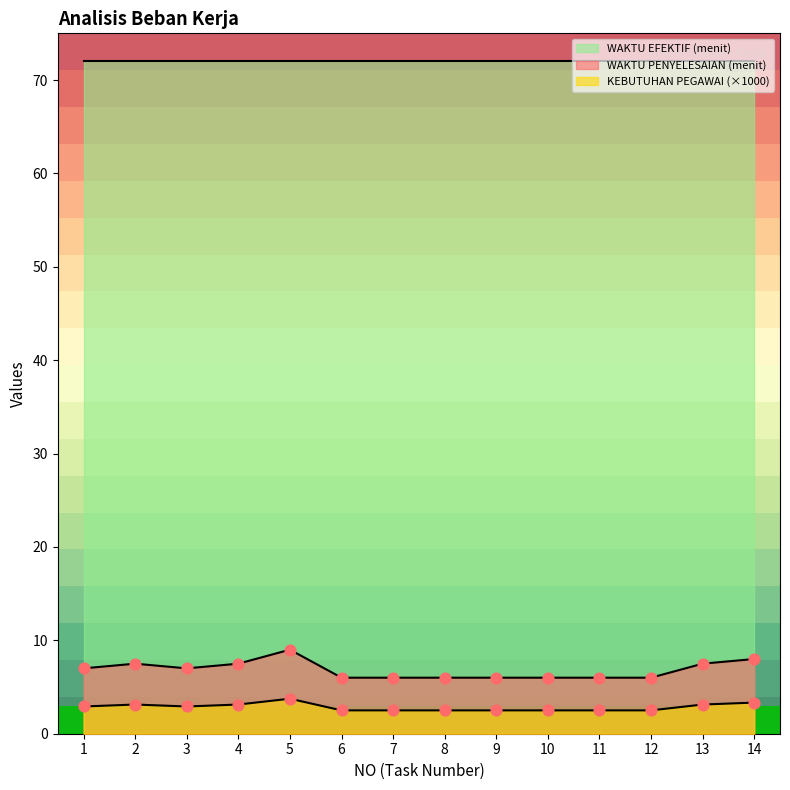

Which series reaches the minimum Y coordinate?

KEBUTUHAN PEGAWAI